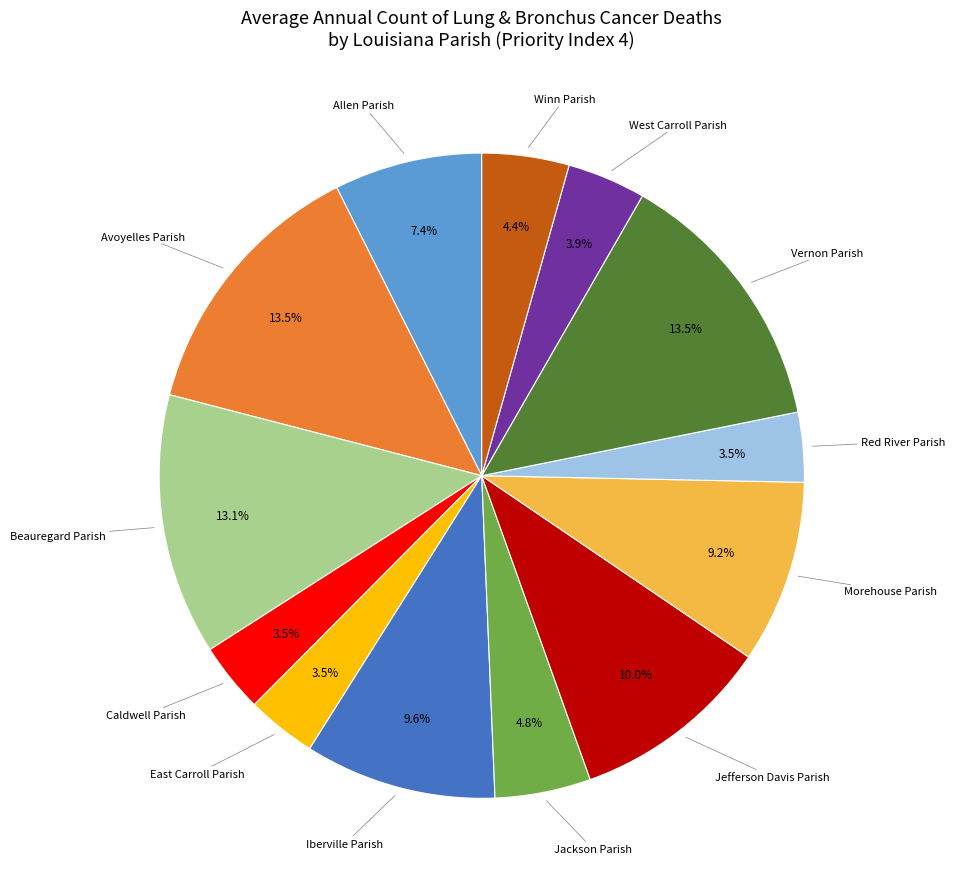

What portion of the pie excludes Caldwell Parish?

96.5%